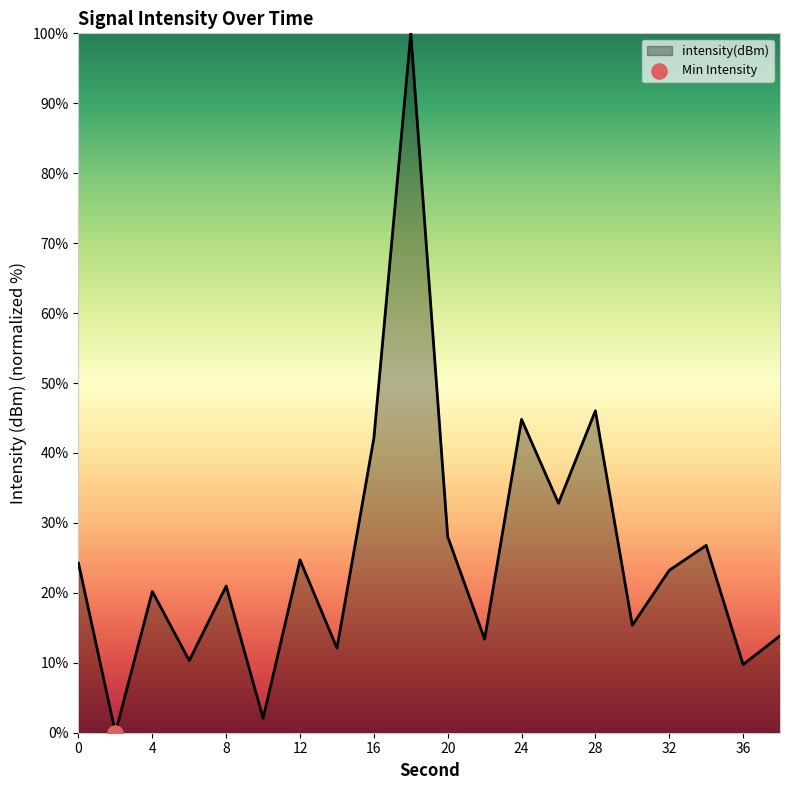

What is the difference between the maximum and minimum values?

100.0